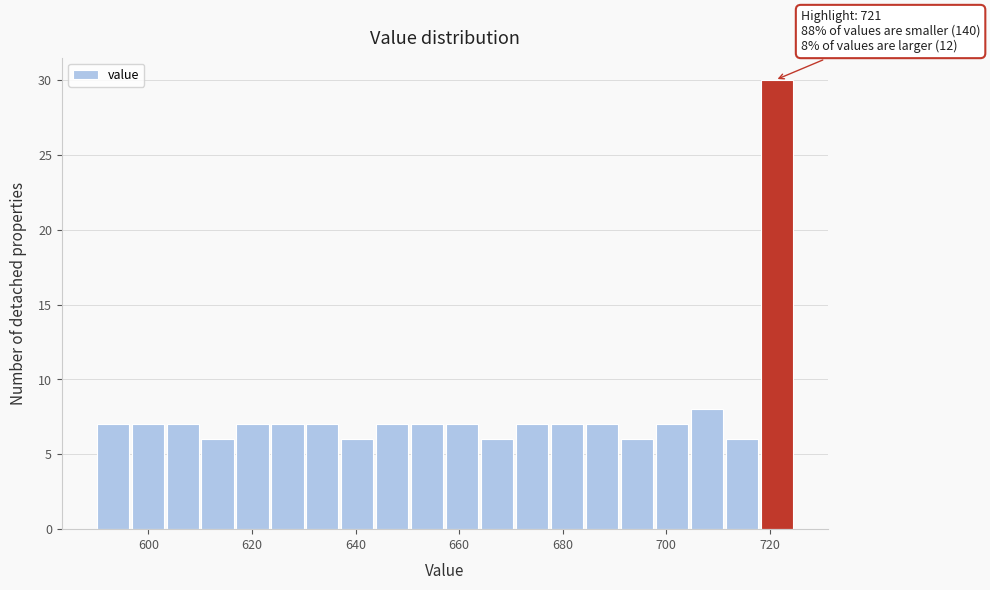

Read against the x-axis, roughly where is the centre of the tallest bar?

722